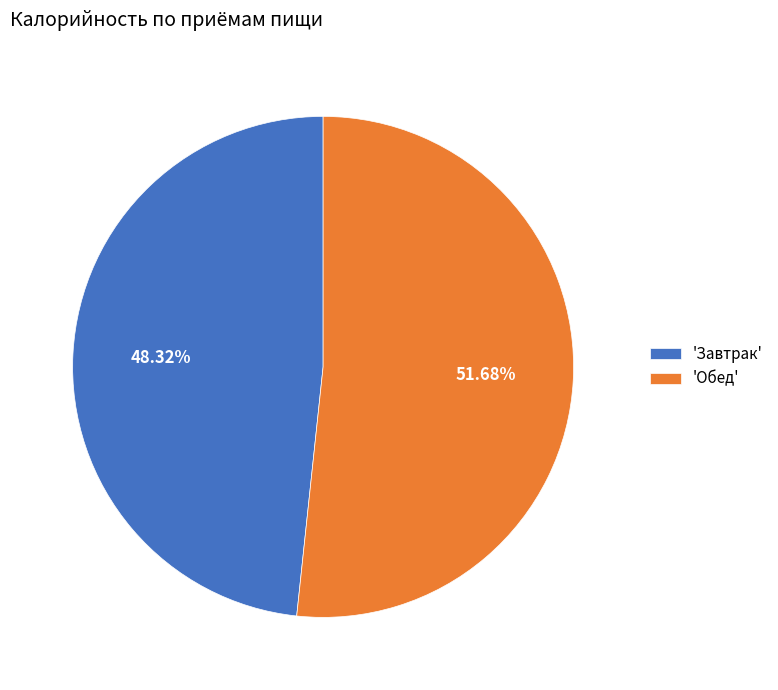

Do 'Завтрак' and 'Обед' together represent more than half of the pie?

Yes